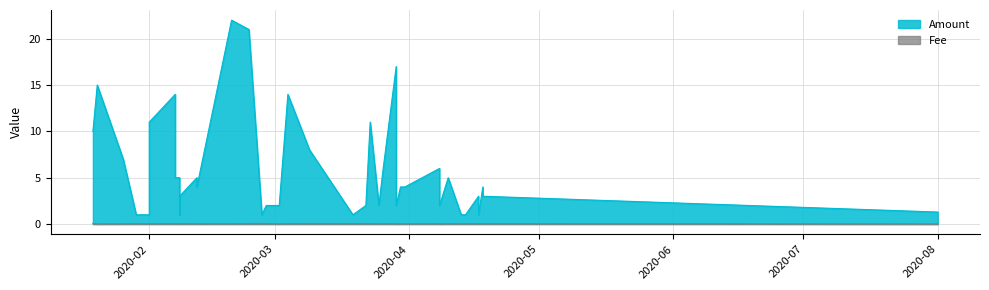

At 2020-01-29, list the series in order from largest to smallest.

Amount, Fee